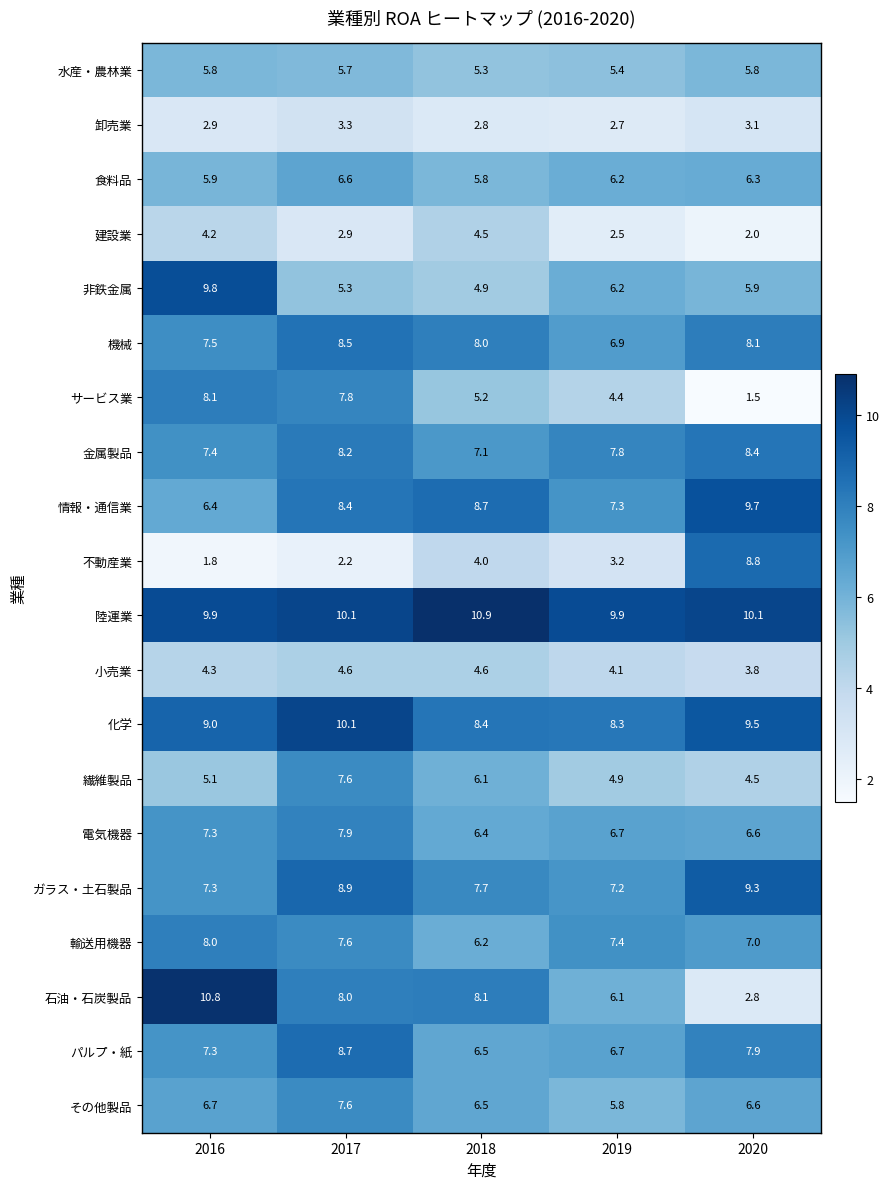

What is the maximum value shown in the chart?

10.9